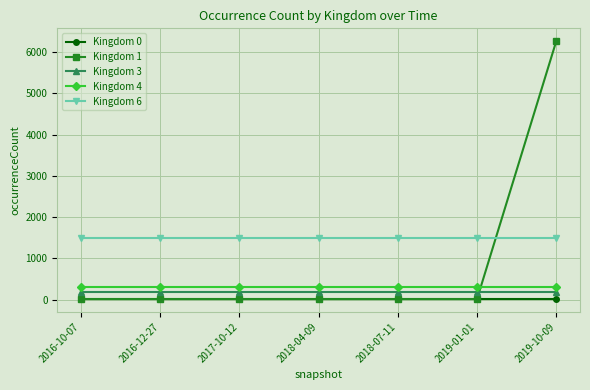

True or false: Kingdom 1 and Kingdom 6 intersect in this chart.

True